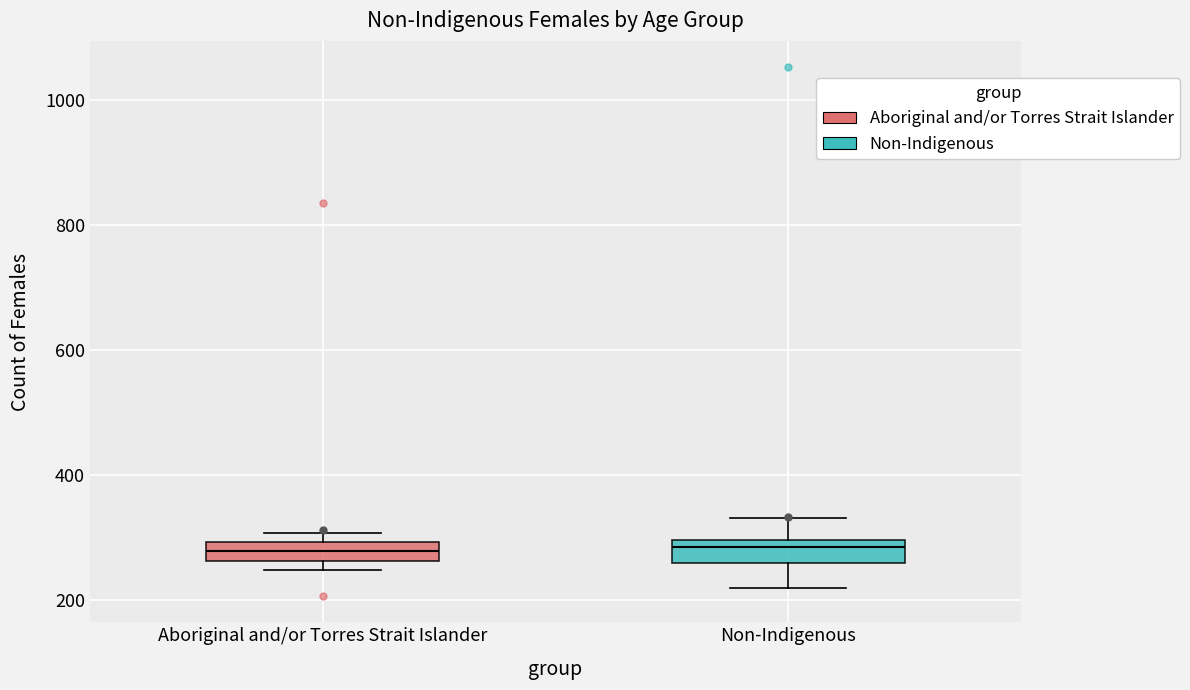

Reading left to right, transcribe this box plot: for each box, give where its median line is, the range the box spans, and where its two whiskers end, as read against the y-axis. The values are not printed on the chart, so give them approximately, as read against the axis.

Aboriginal and/or Torres Strait Islander: median 280, box 260 to 300, whiskers 240 to 300 (just above the box's upper edge)
Non-Indigenous: median 280, box 260 to 300, whiskers 220 to 340